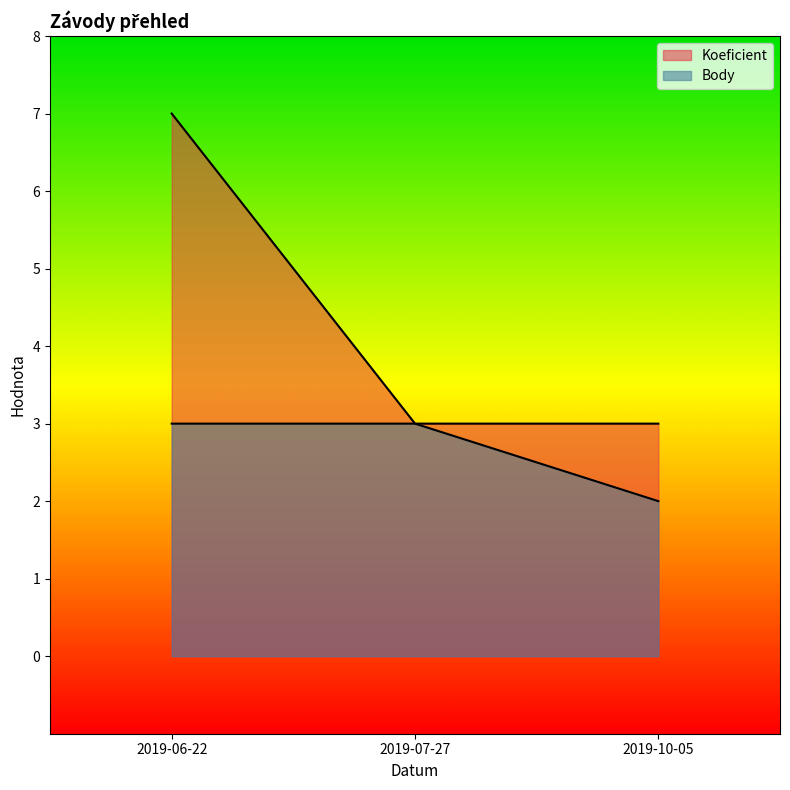

True or false: Koeficient has a value of 5 at 2019-10-05.

False